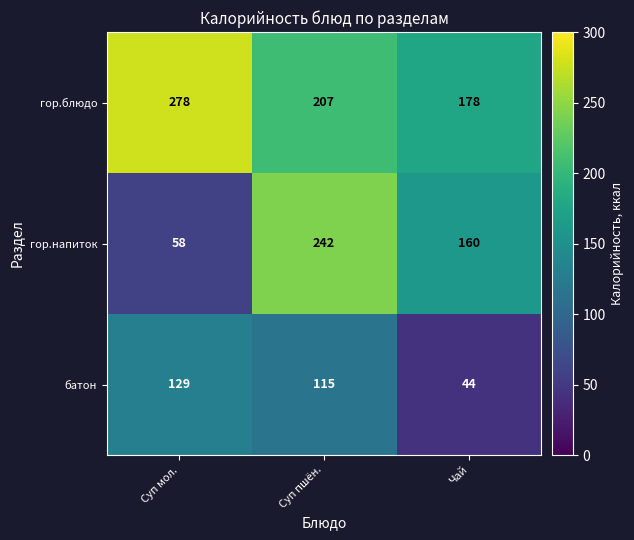

At which category is the sum across all series the highest?

Суп пшён.